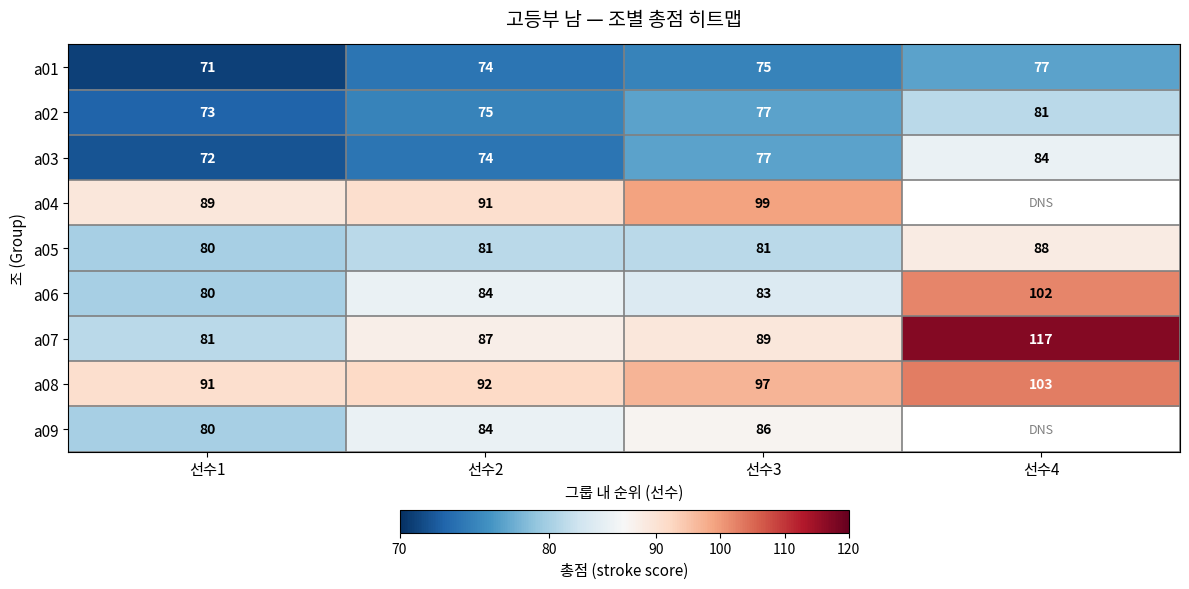

Between 선수1 and 선수4, which is larger?

선수4